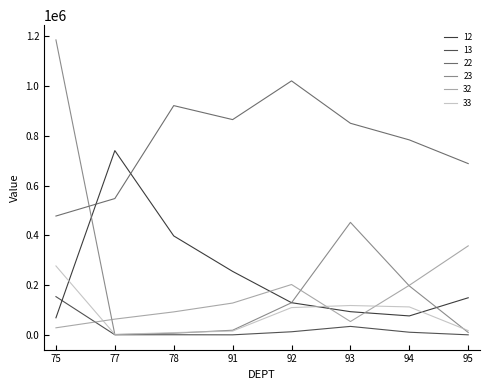

What are all the series names shown in the legend?

12, 13, 22, 23, 32, 33